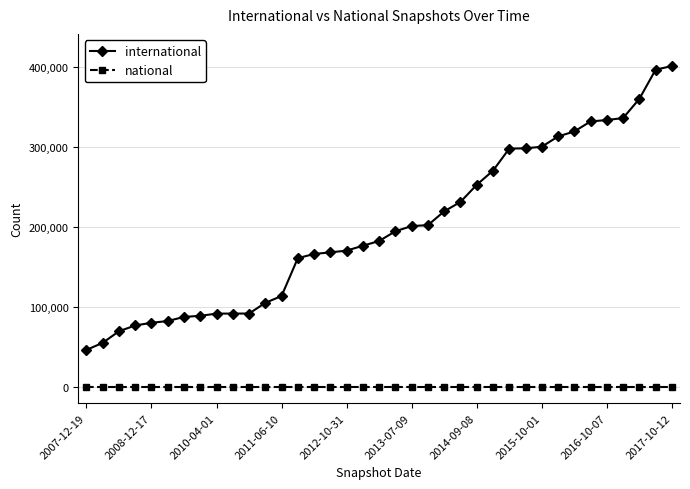

Which series has the largest total across all categories?

international